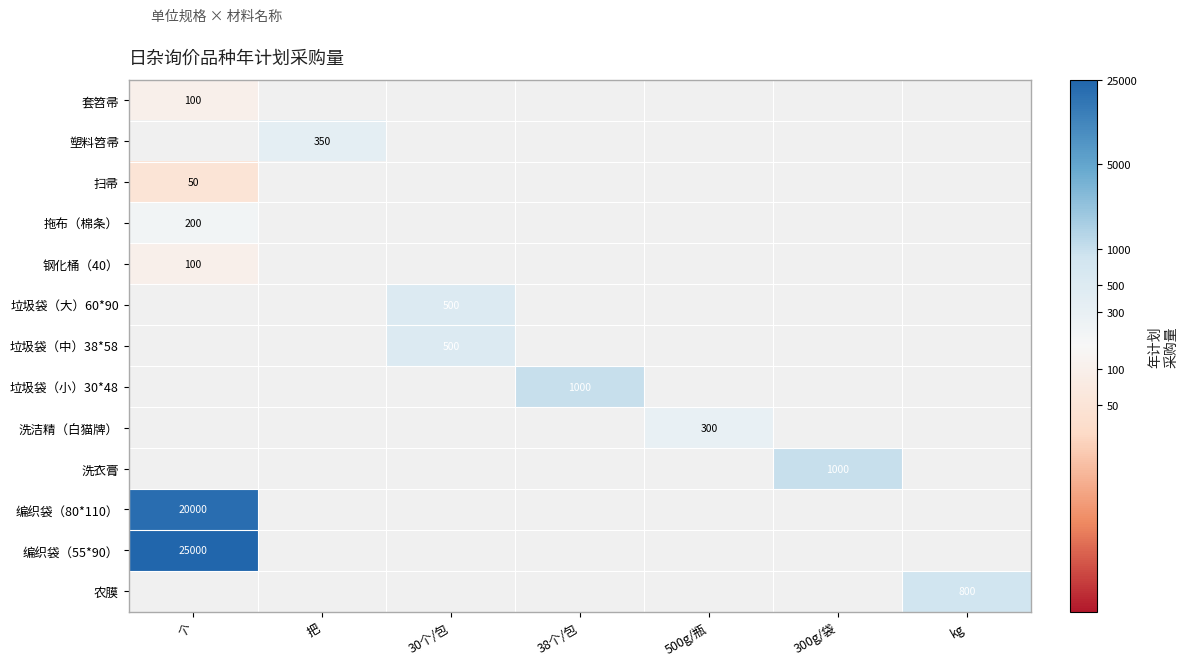

Between 500g/瓶 and kg, which is larger?

kg